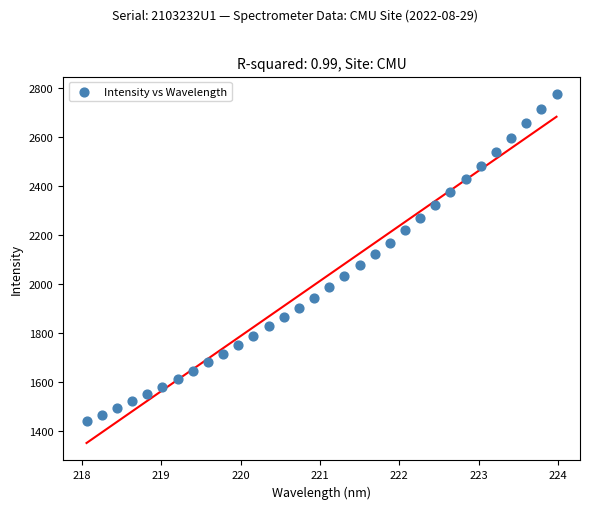

What is the range of Y values (max minus min)?

1338.8